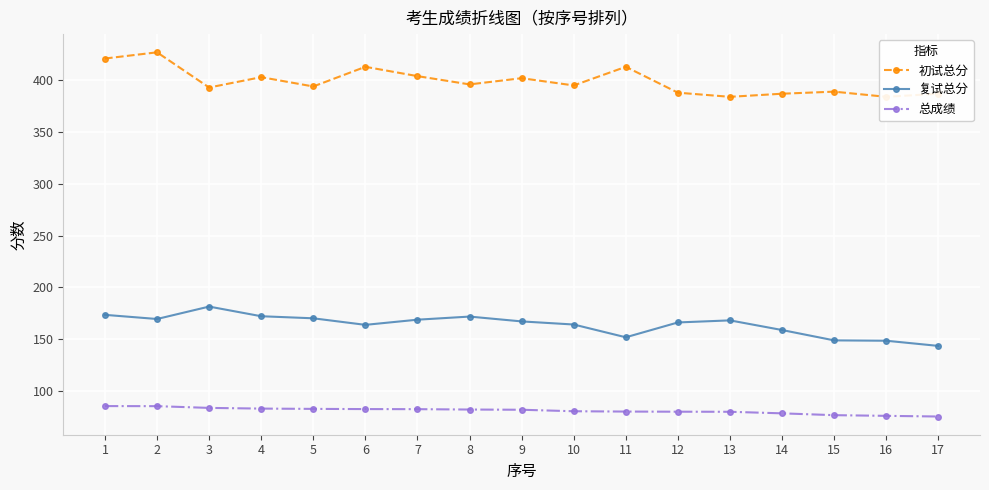

True or false: 初试总分 and 总成绩 cross at least once.

False